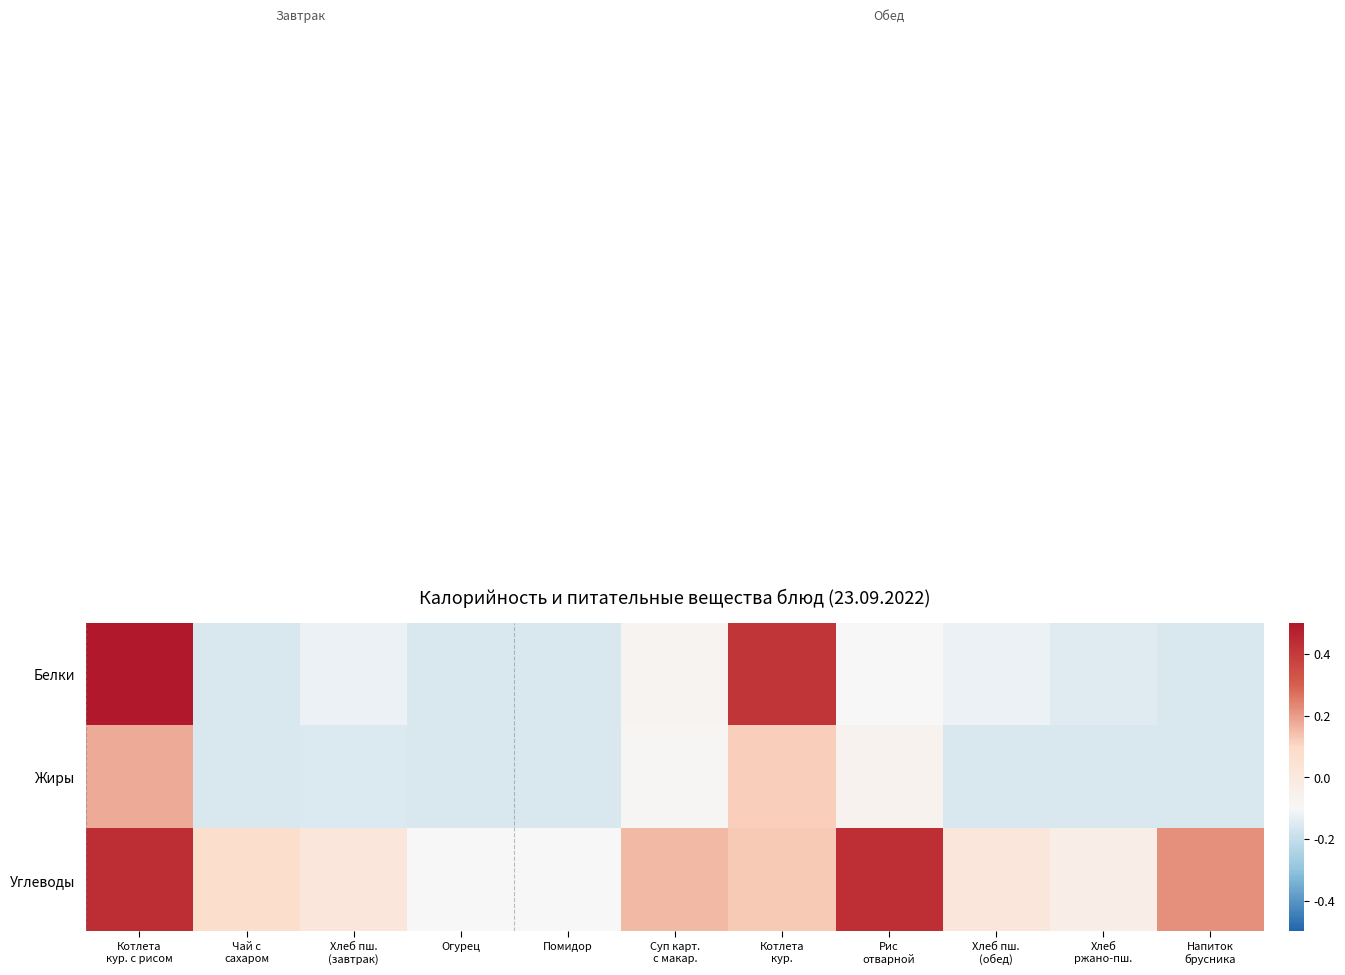

What is the difference between the highest and lowest values at Рис
отварной?

0.5